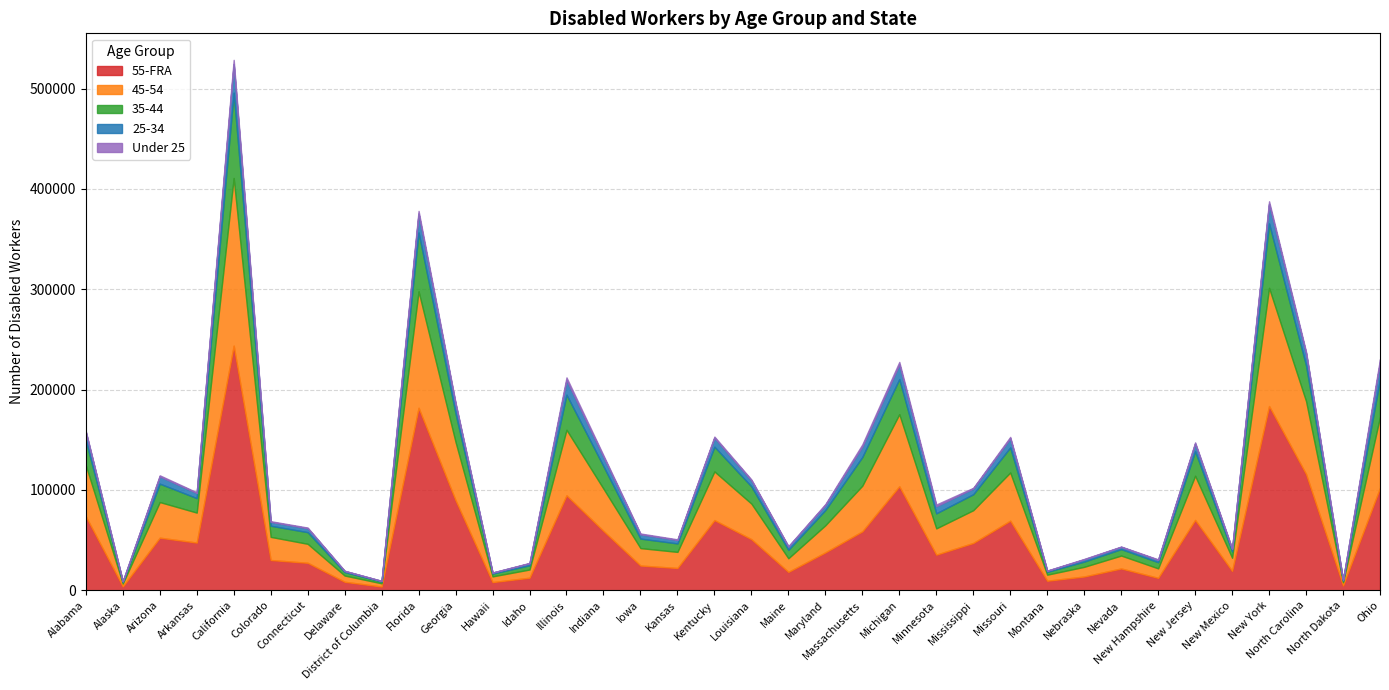

What is the sum of all 45-54 values?

1374369